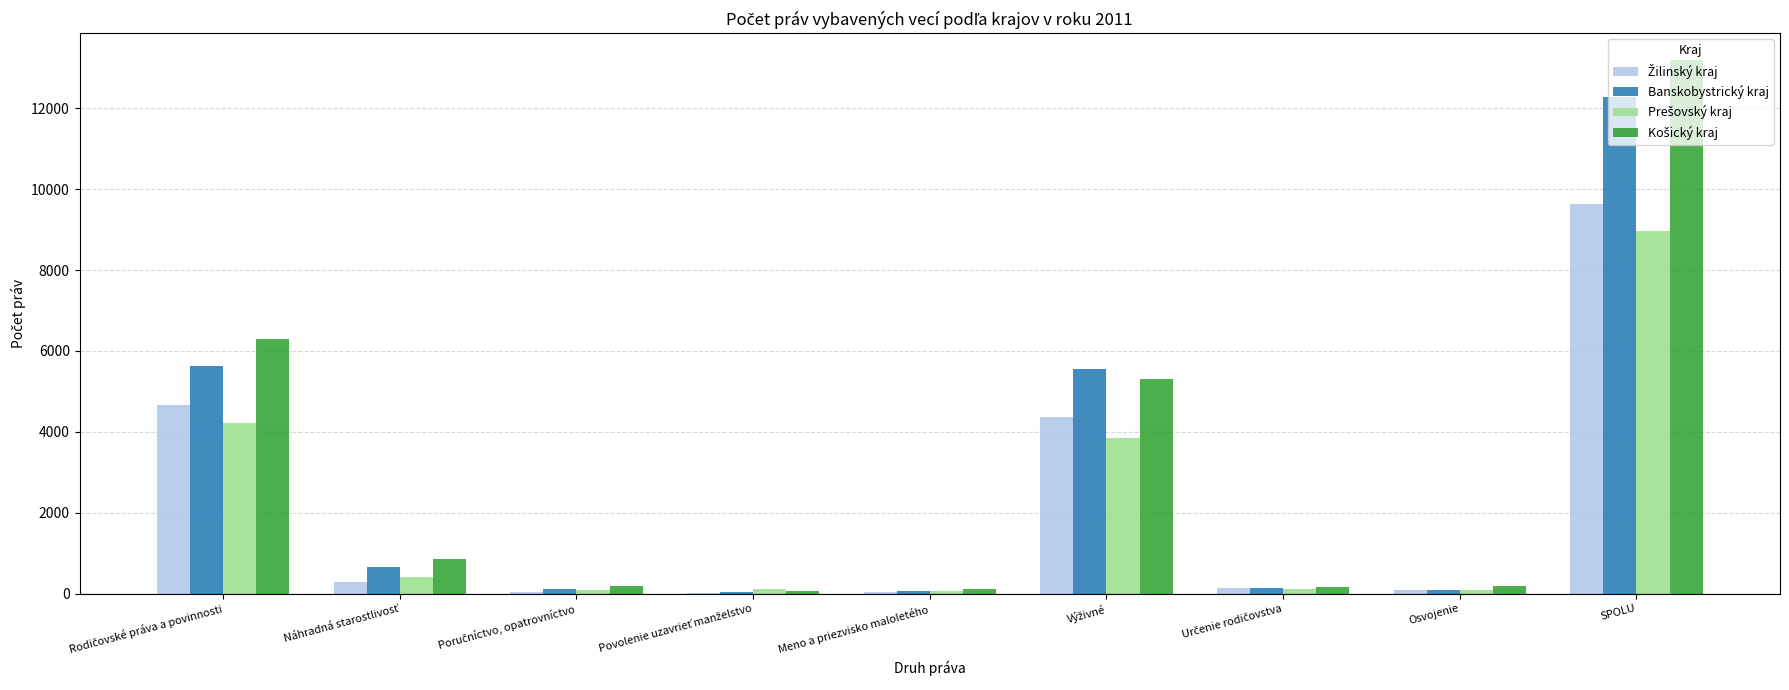

What is the greatest value displayed?

13195